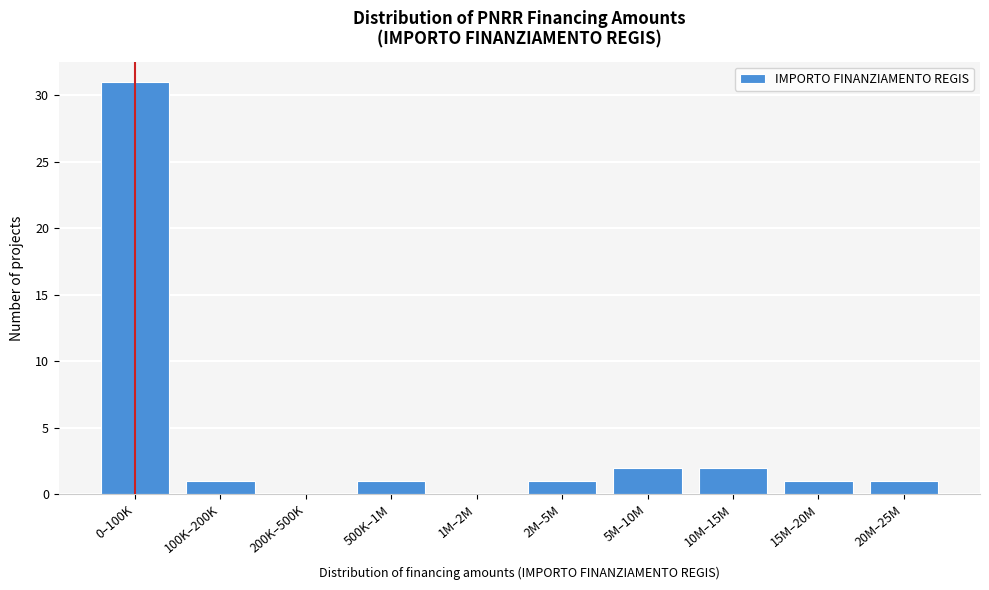

Reading right to left, transcribe all the data shown in this chart.

20M–25M=1	15M–20M=1	10M–15M=2	5M–10M=2	2M–5M=1	1M–2M=0	500K–1M=1	200K–500K=0	100K–200K=1	0–100K=31